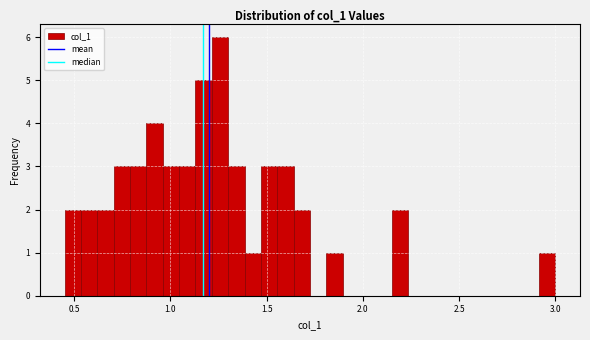

Around what value on the x-axis is the tallest bar? Give the approximate position of its centre, as read against the axis.

1.25